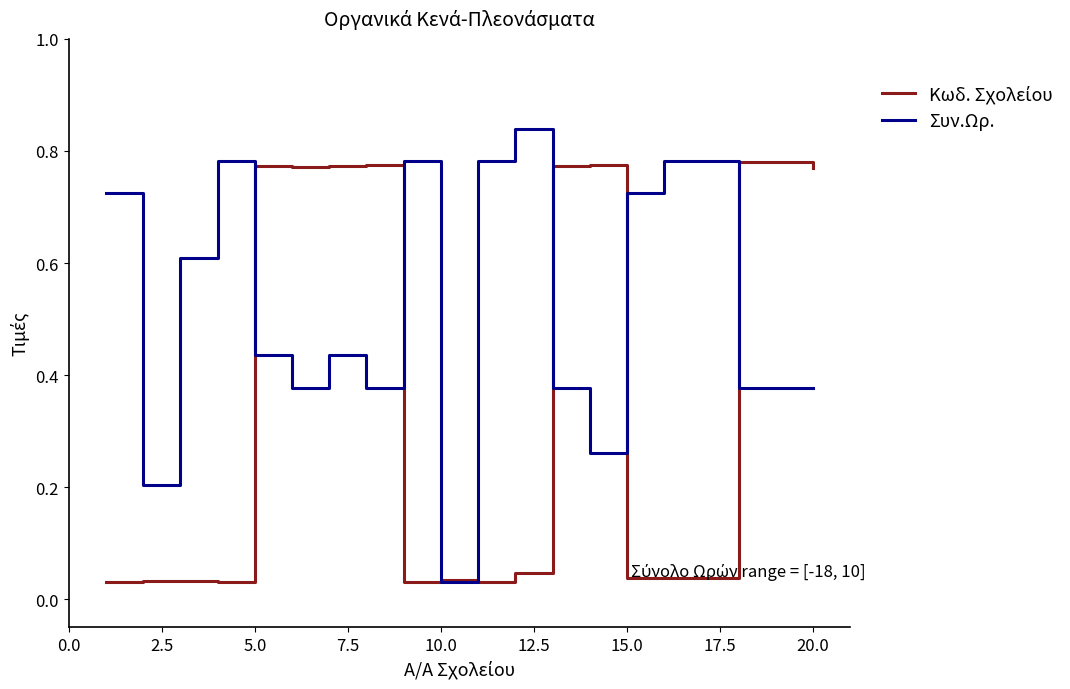

Which series has the largest total across all categories?

Συν.Ωρ.